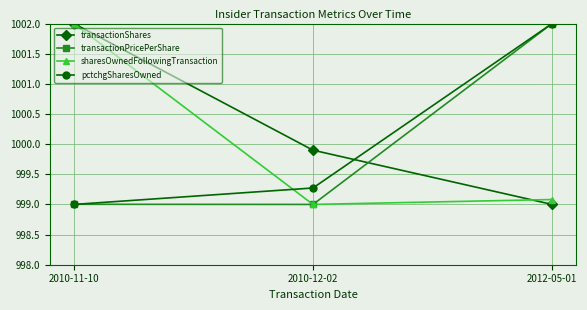

What is the highest value of the transactionShares series?

1002.0